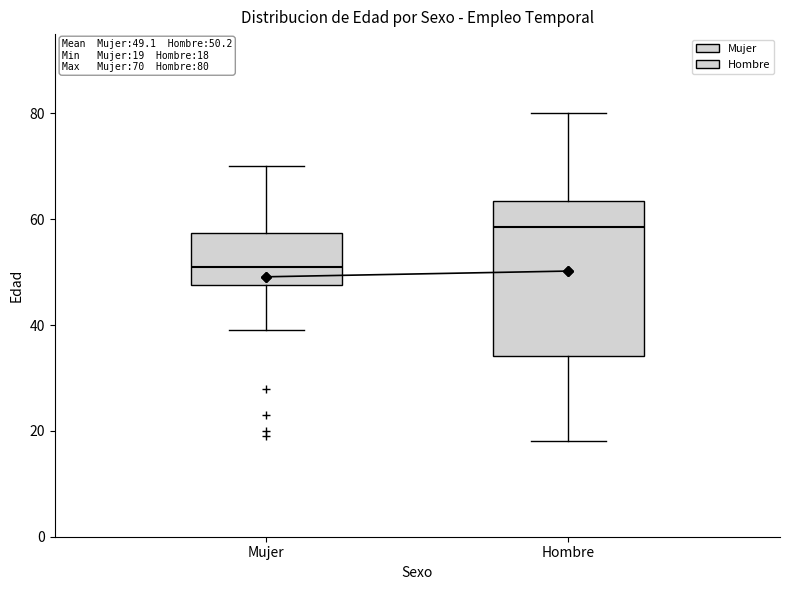

Comparing the boxes themselves (not the whiskers), which one is the tallest?

Hombre